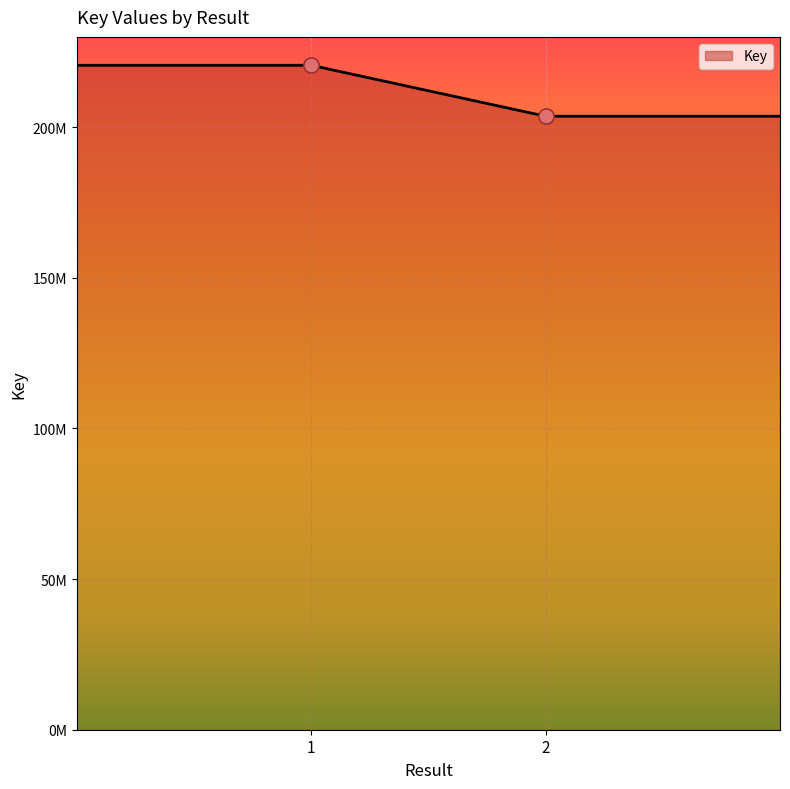

Is this an area chart (filled region under the line)?

Yes